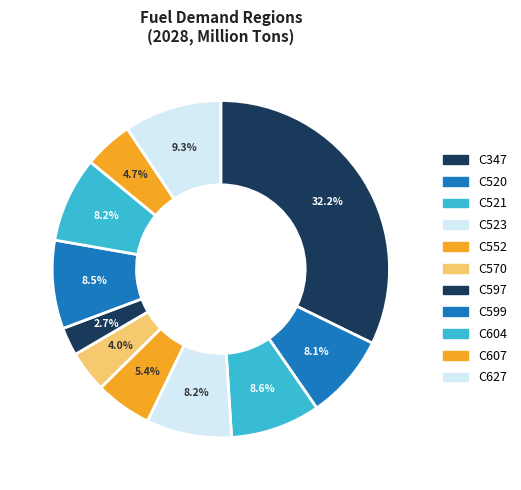

Count the number of slices in the pie.

11